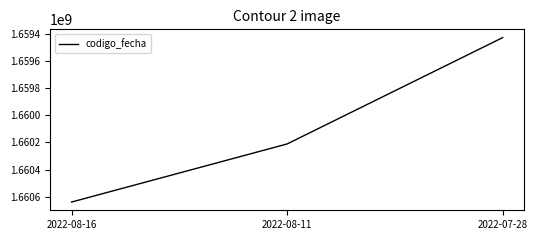

Reading left to right, transcribe all the data shown in this chart.

2022-08-16=1660637855	2022-08-11=1660210995	2022-07-28=1659429373